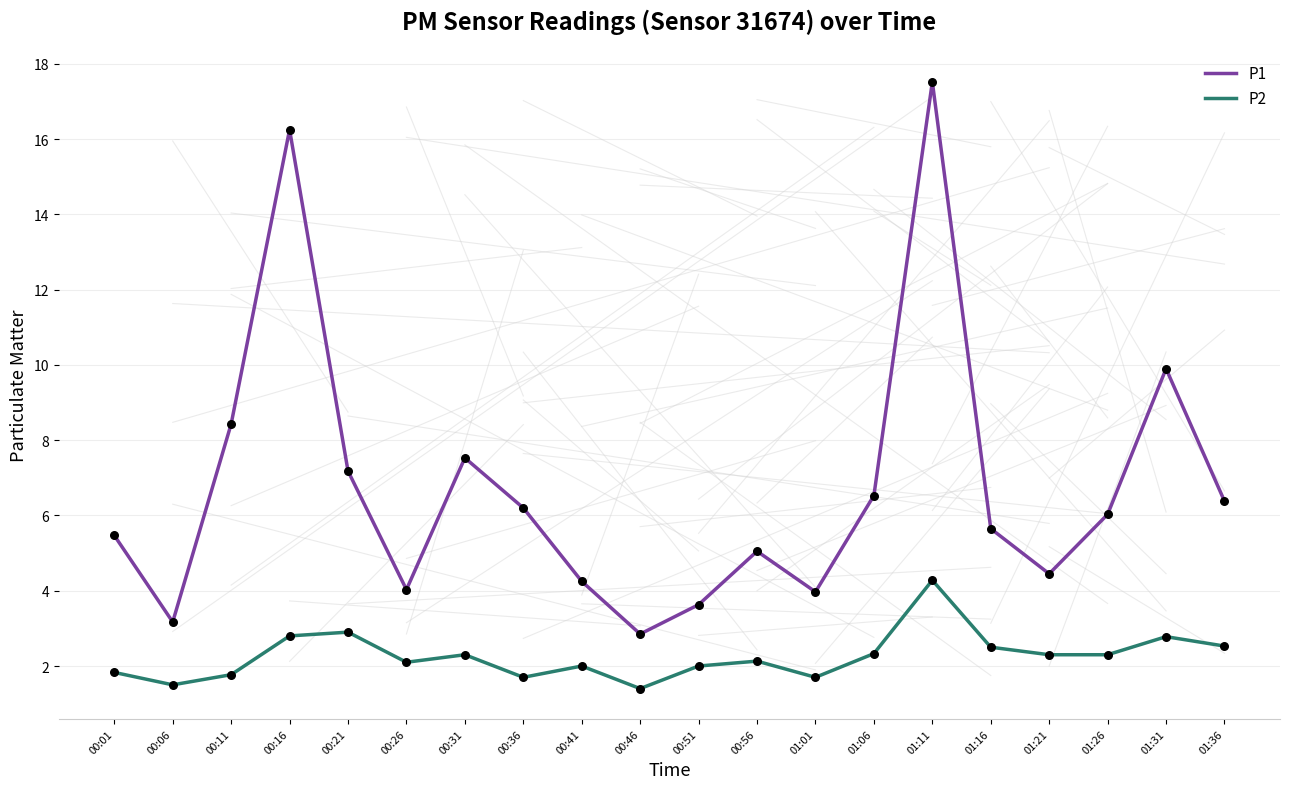

What is the spread (max minus min) of values at 01:06?

4.2